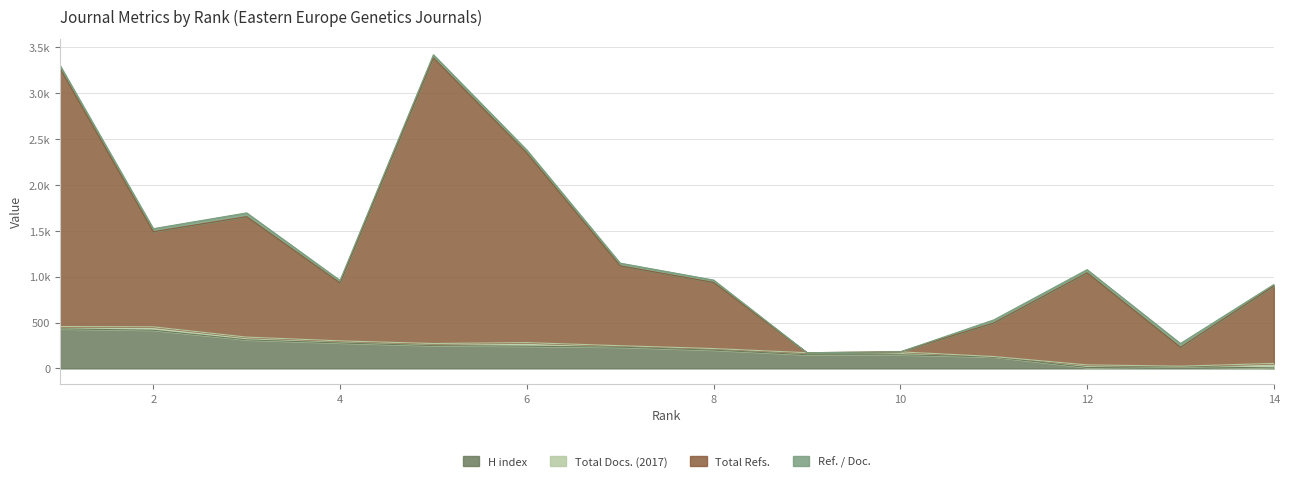

What is the value of the Total Refs. point at the 1st from the left?

3305